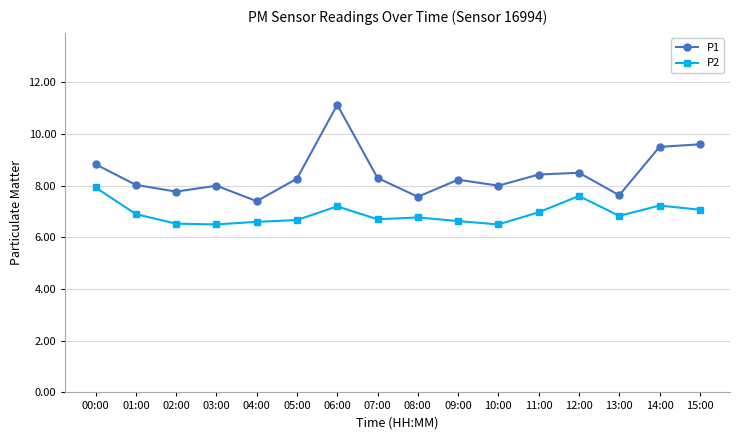

The value of P2 at 06:00 is 10.0. True or false?

False